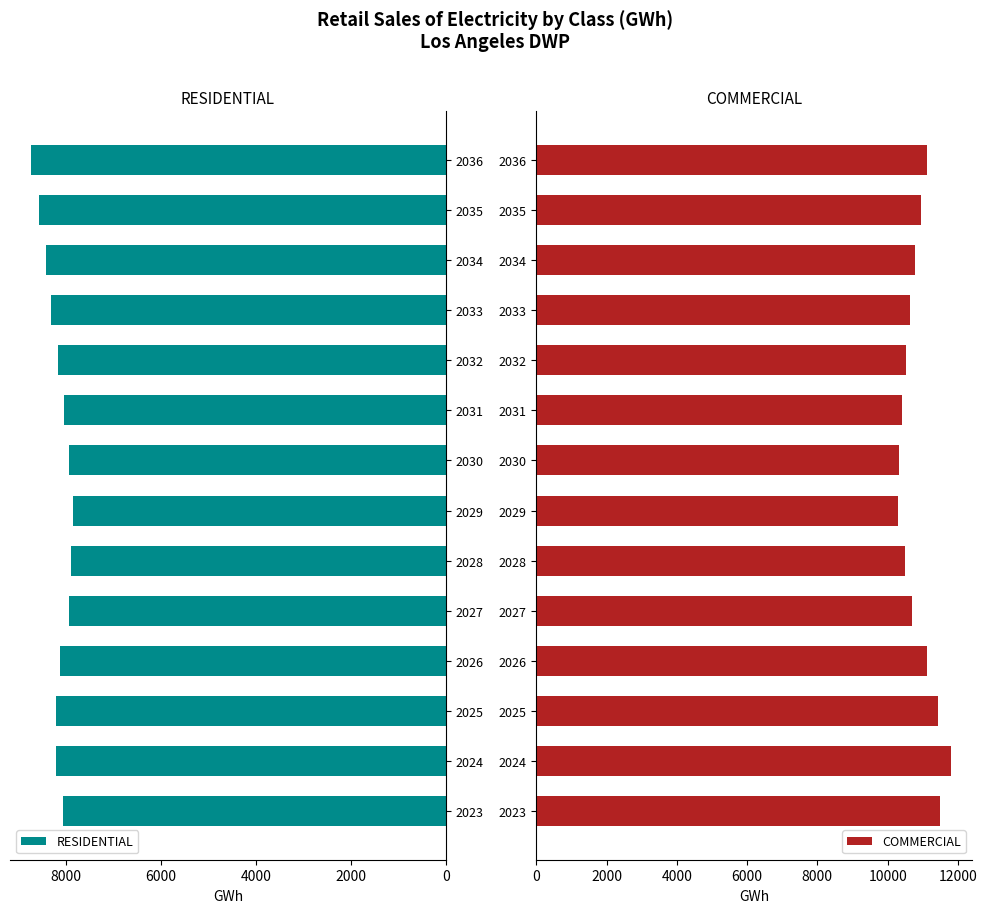

Which series has the widest spread of values?

COMMERCIAL